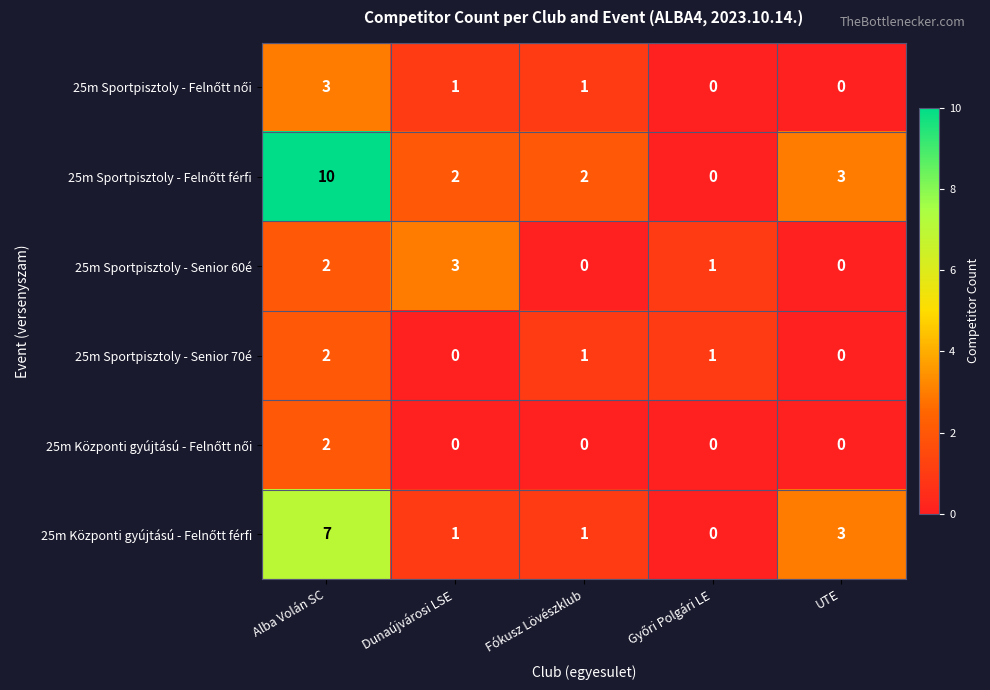

How many values in 25m Sportpisztoly - Senior 60é are above zero?

3